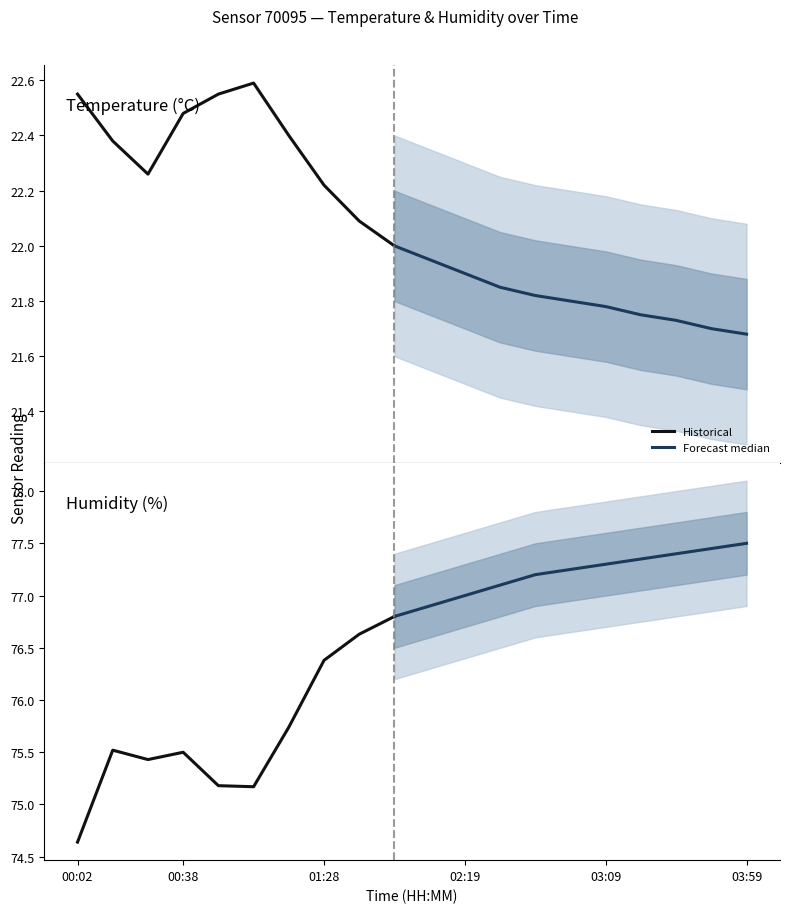

In humidity, how many points are lower than both neighbors (excluding endpoints)?

2